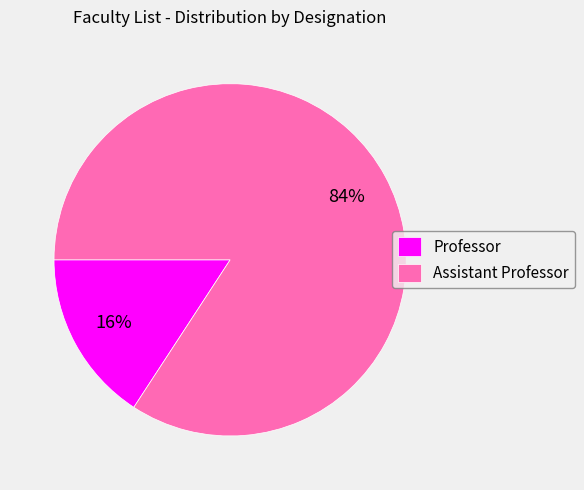

Combined, do Professor and Assistant Professor account for over 50%?

Yes